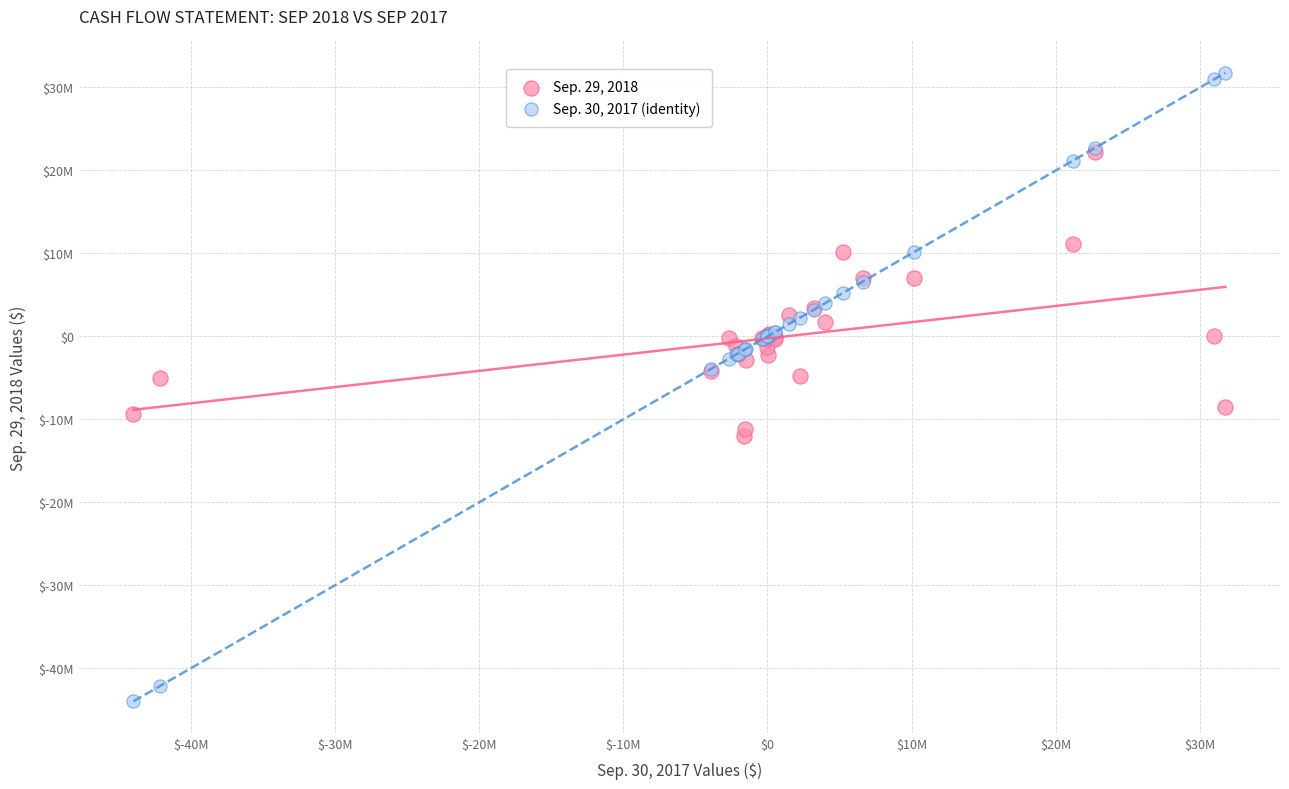

Which series contains the lowest Y value?

Sep. 30, 2017 (identity)